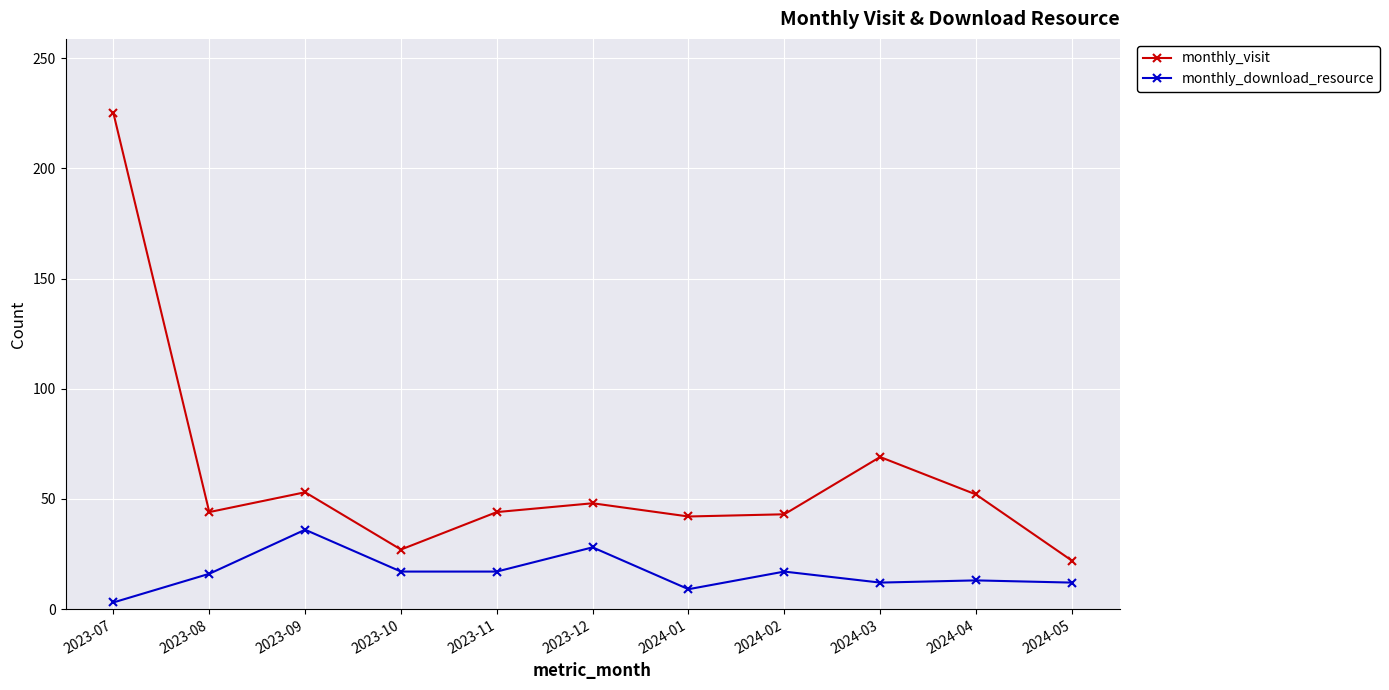

How many series are shown in this chart?

2